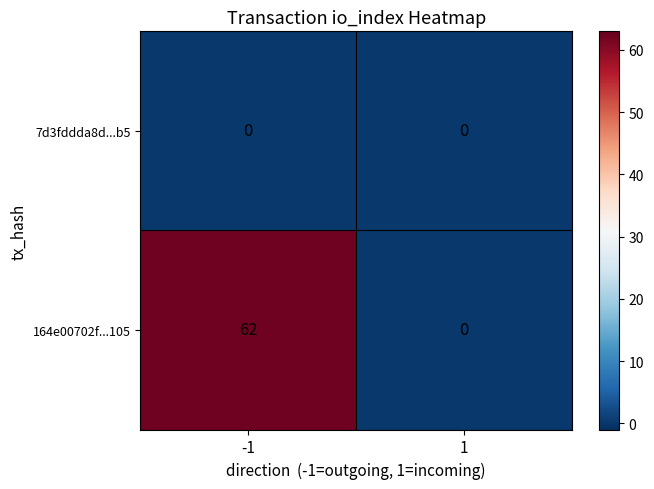

What is the difference between the highest and lowest values at -1?

62